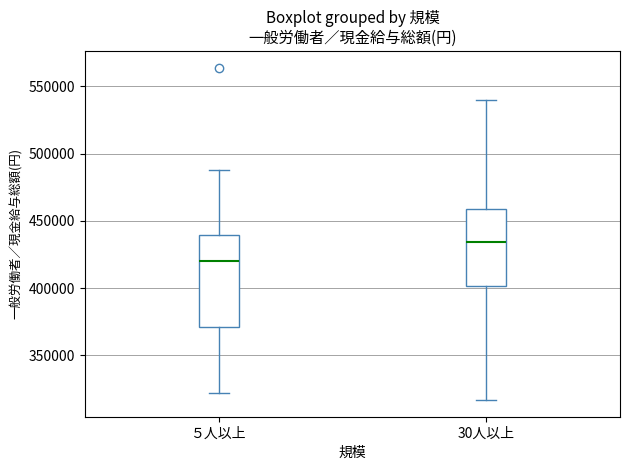

Which box has the highest median line?

30人以上